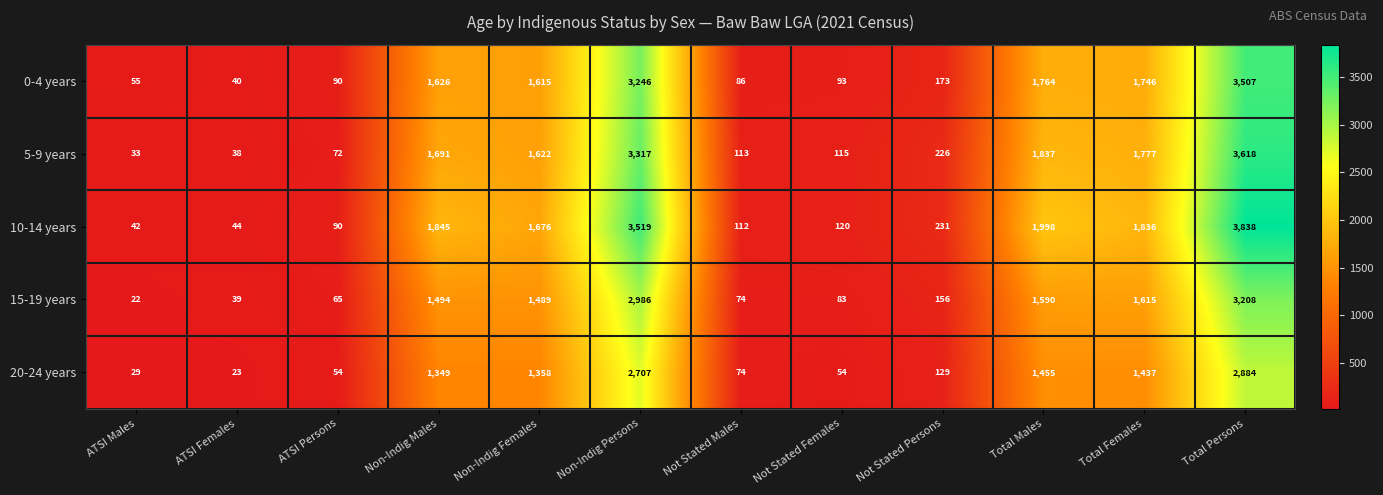

Is the value of 0-4 years at Total Females greater than the value of 20-24 years at ATSI Males?

Yes